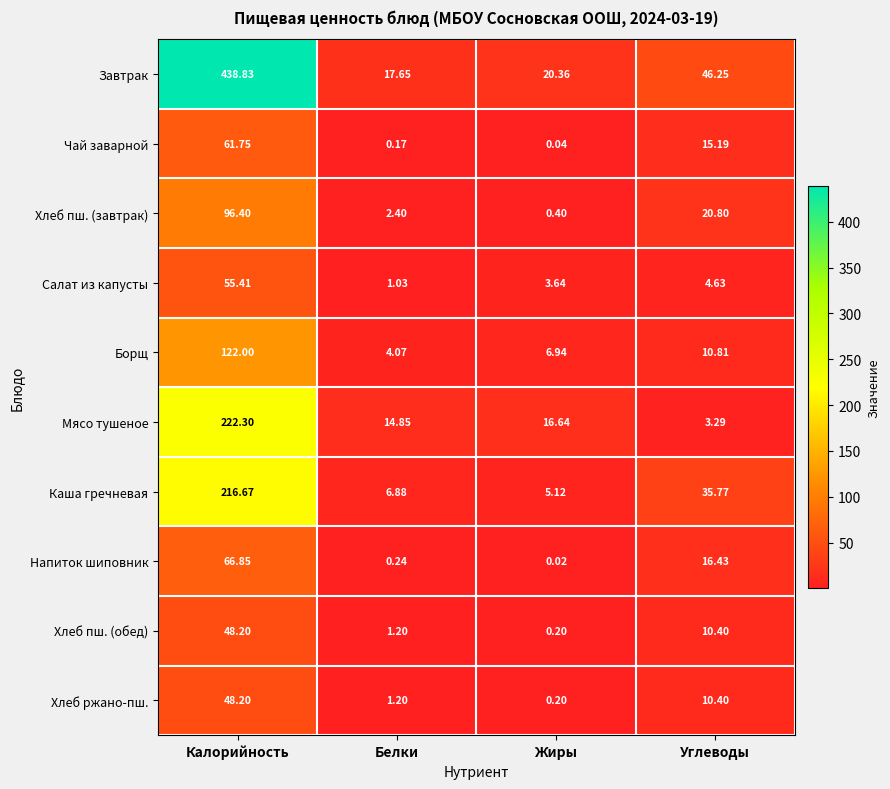

What is the spread (max minus min) of values at Калорийность?

390.6